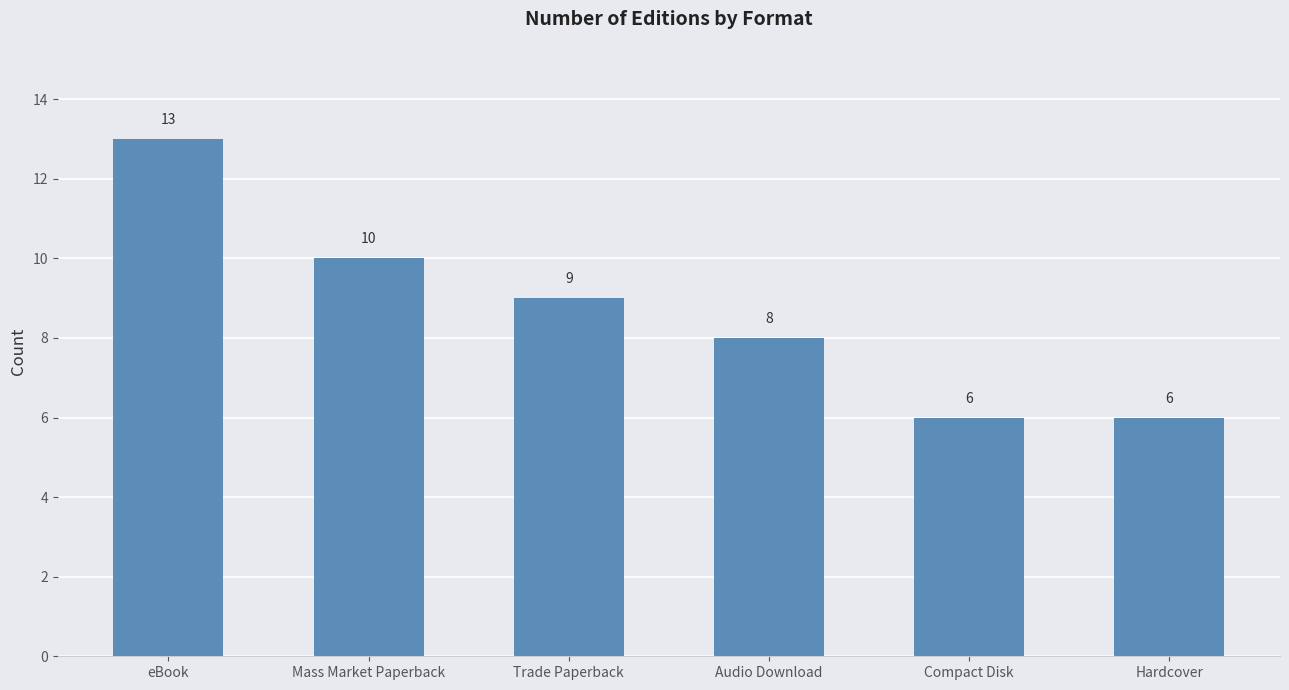

How many series are shown in this chart?

1